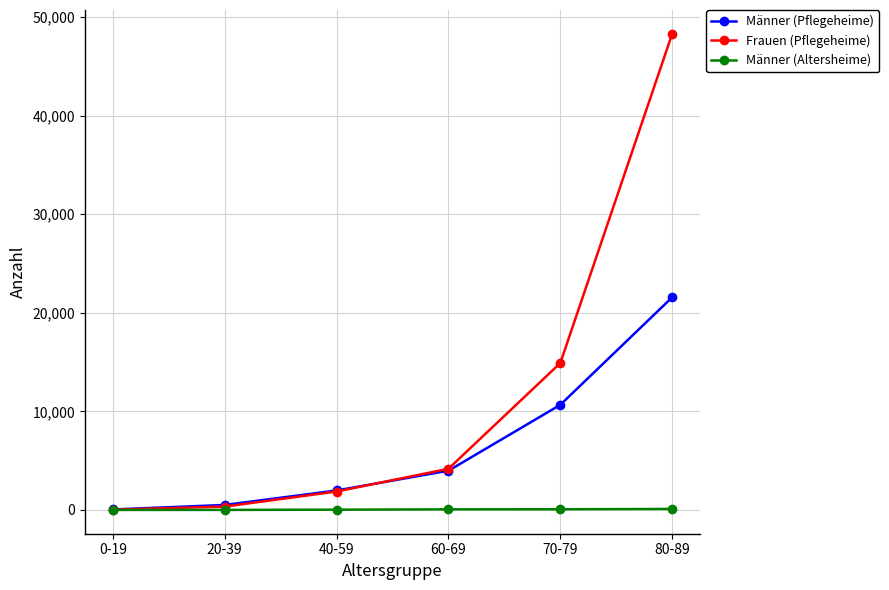

What position from the left is 20-39?

2